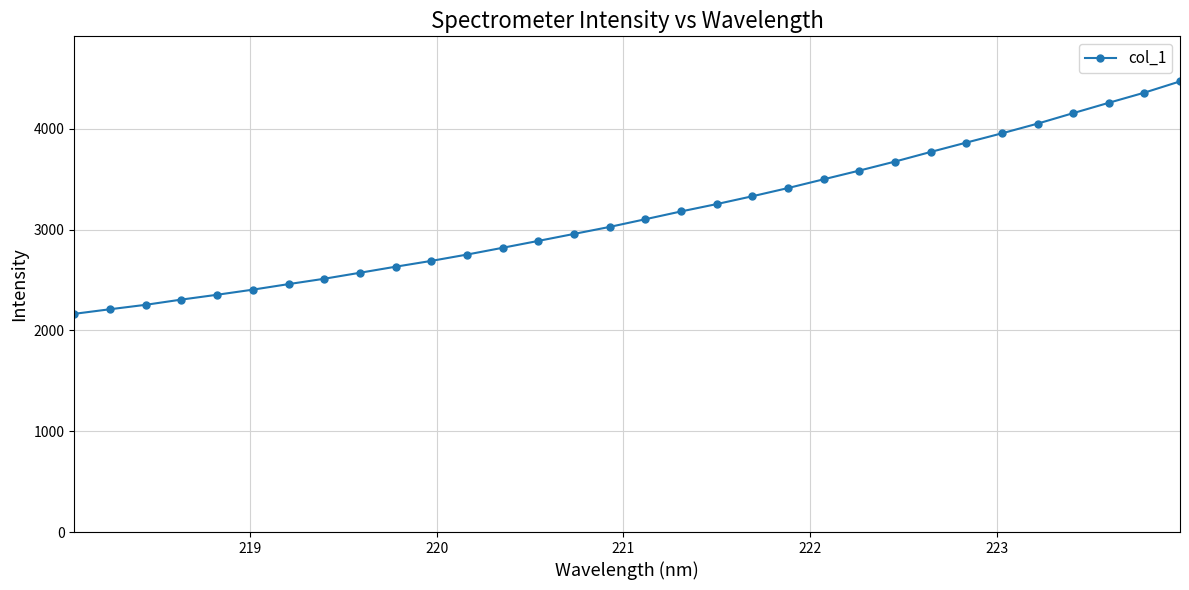

What is the value of the 26th point from the left?

3862.8